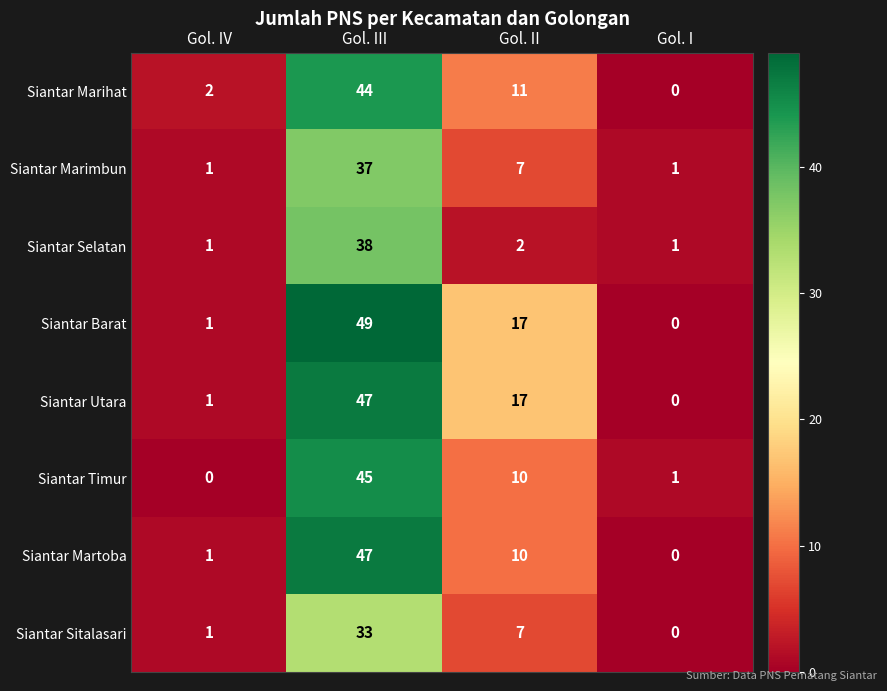

Which series has the largest range (max minus min)?

Siantar Barat